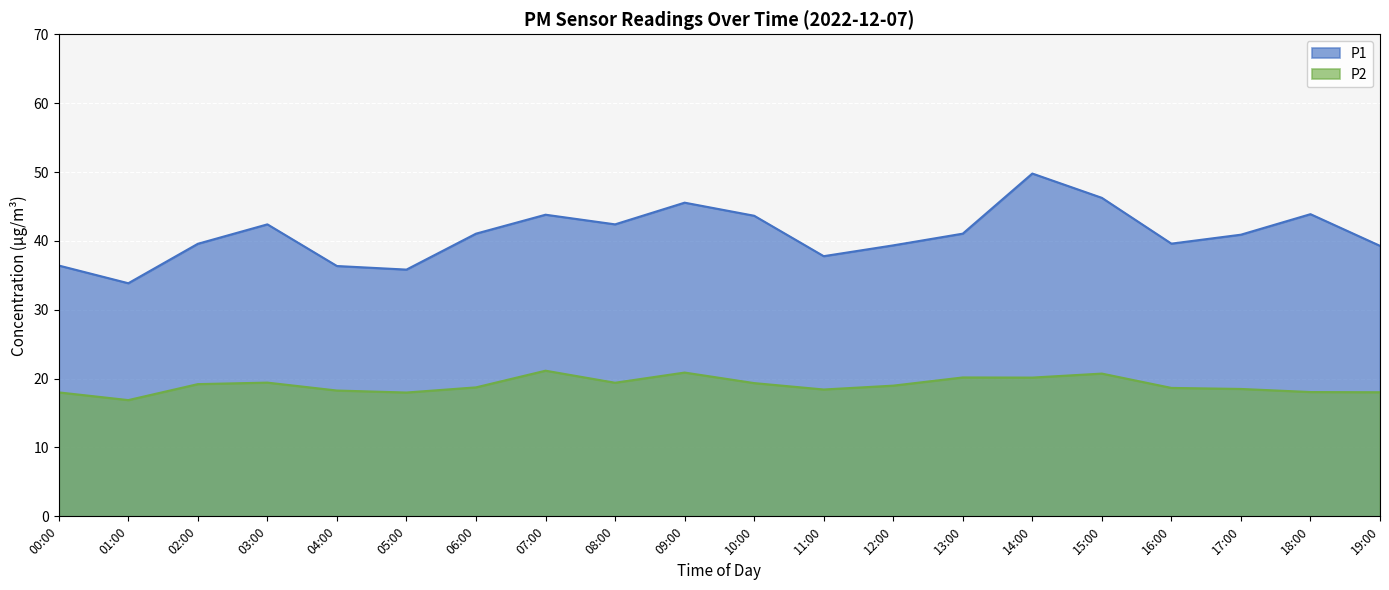

True or false: P2 has a value of 13.3 at 13:00.

False